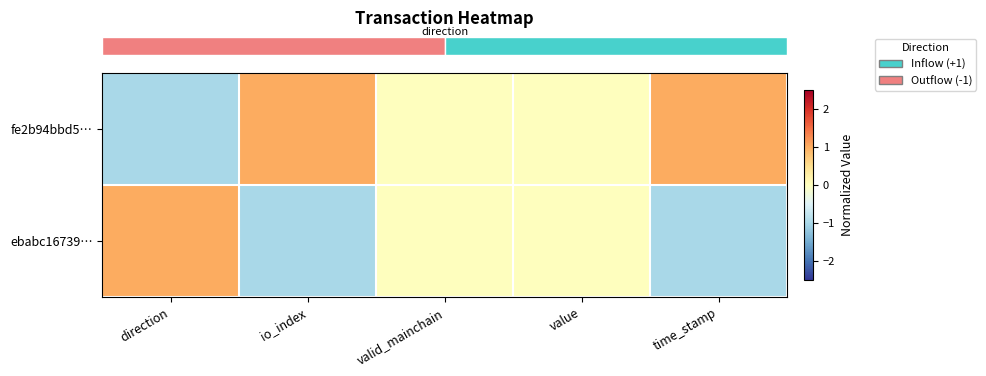

At which category is the sum across all series the highest?

direction